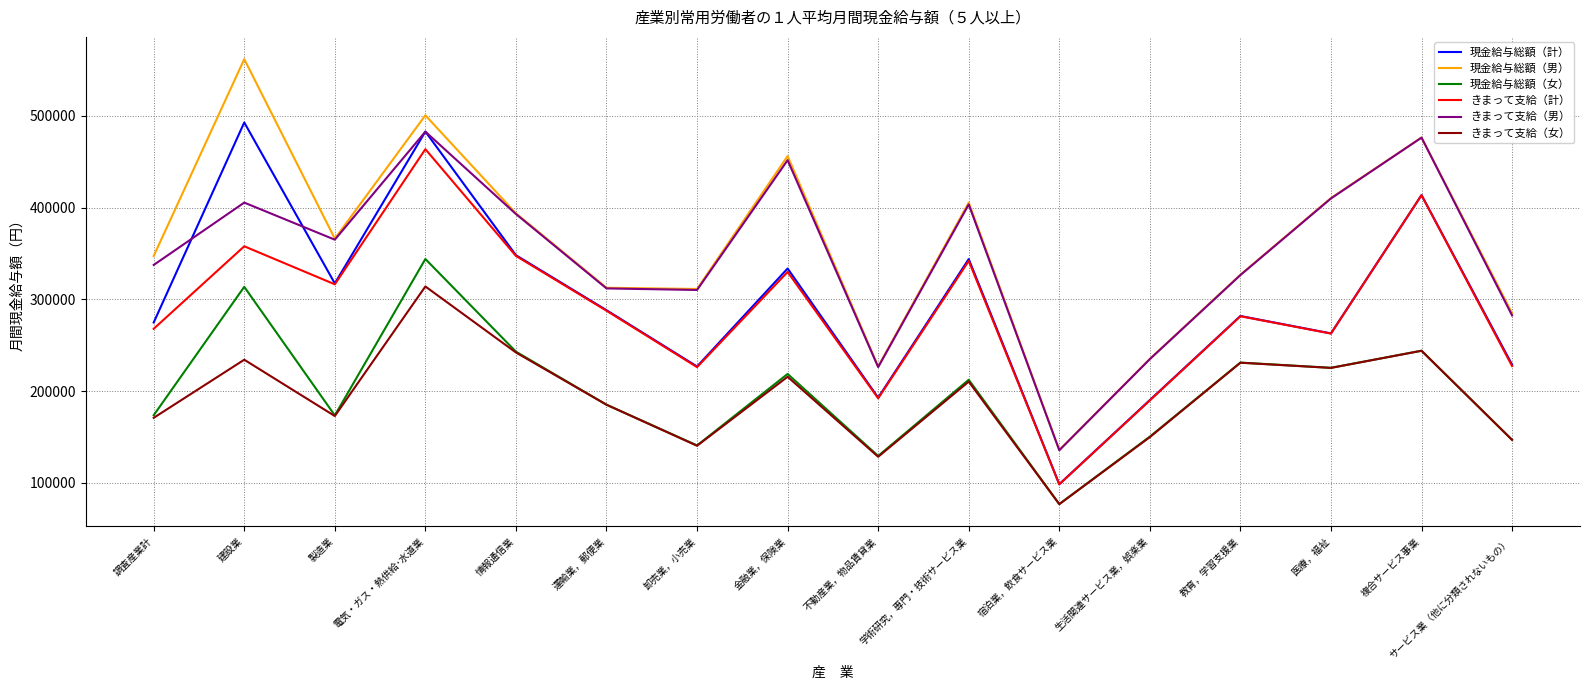

At which category is the sum across all series the highest?

電気・ガス・熱供給･水道業